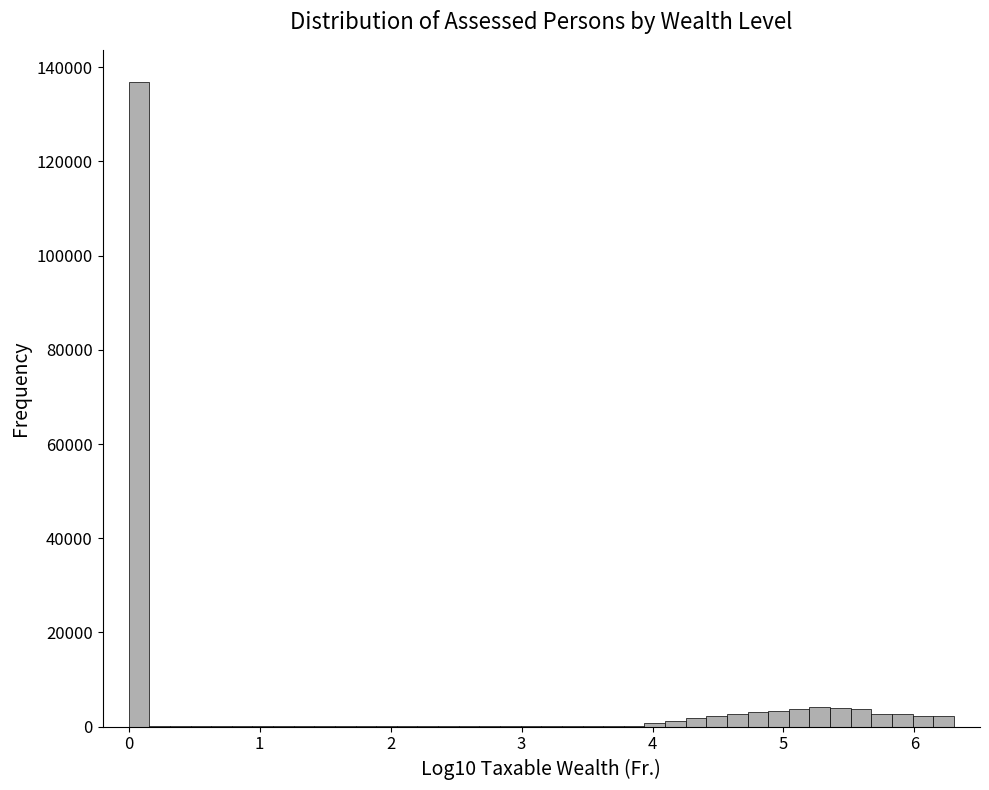

Read against the x-axis, roughly where is the centre of the tallest bar?

0.1